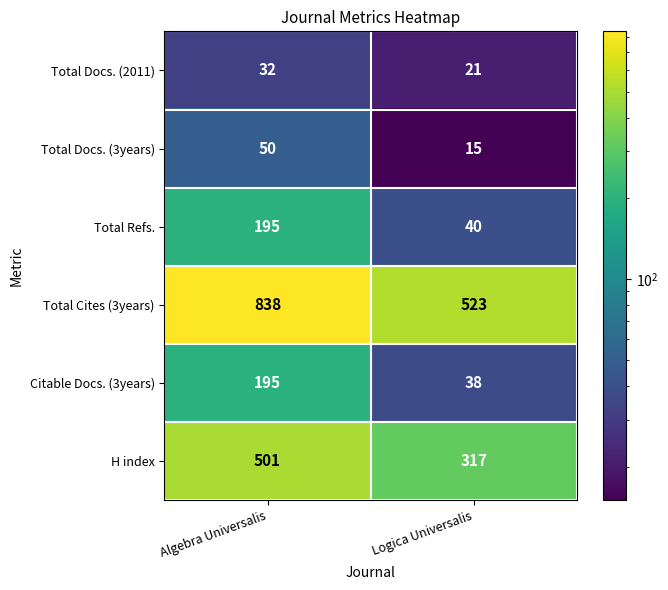

Between Algebra Universalis and Logica Universalis, which series saw the biggest shift?

Total Cites (3years)